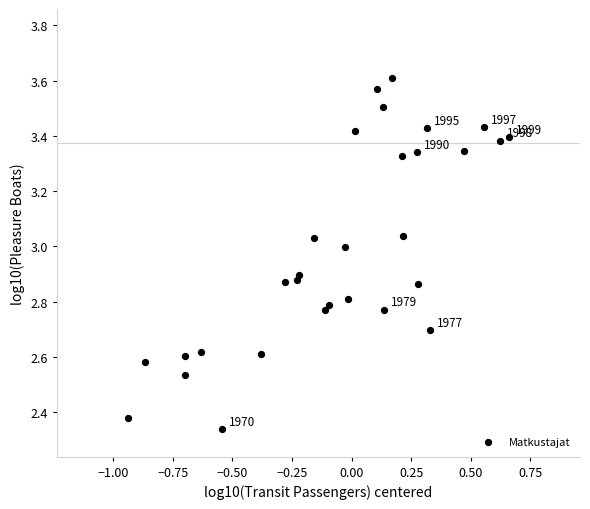

What is the range of X values (max minus min)?

1.6